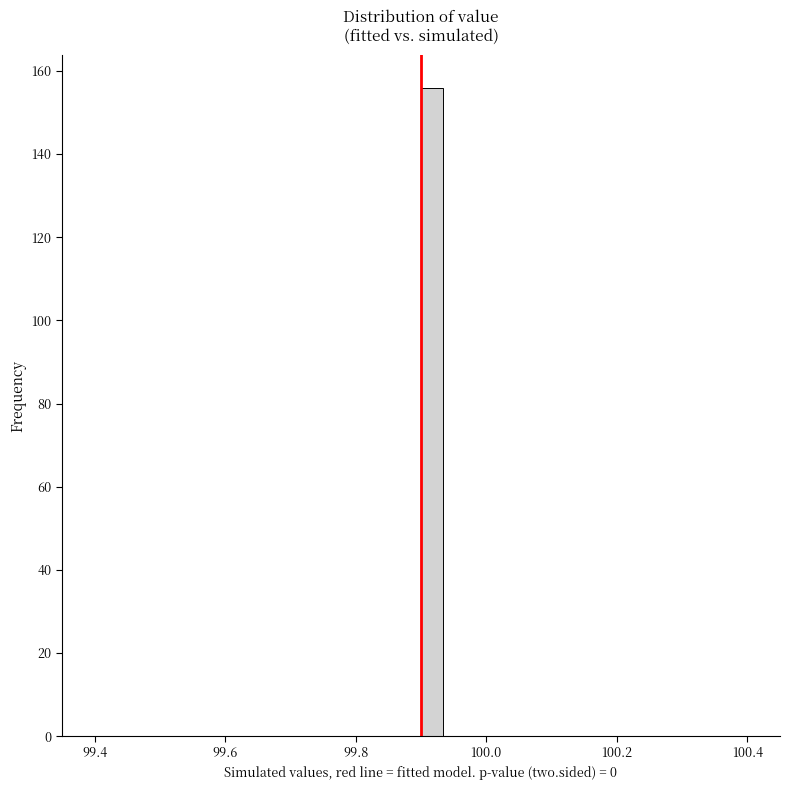

Read against the x-axis, roughly where is the centre of the tallest bar?

99.92